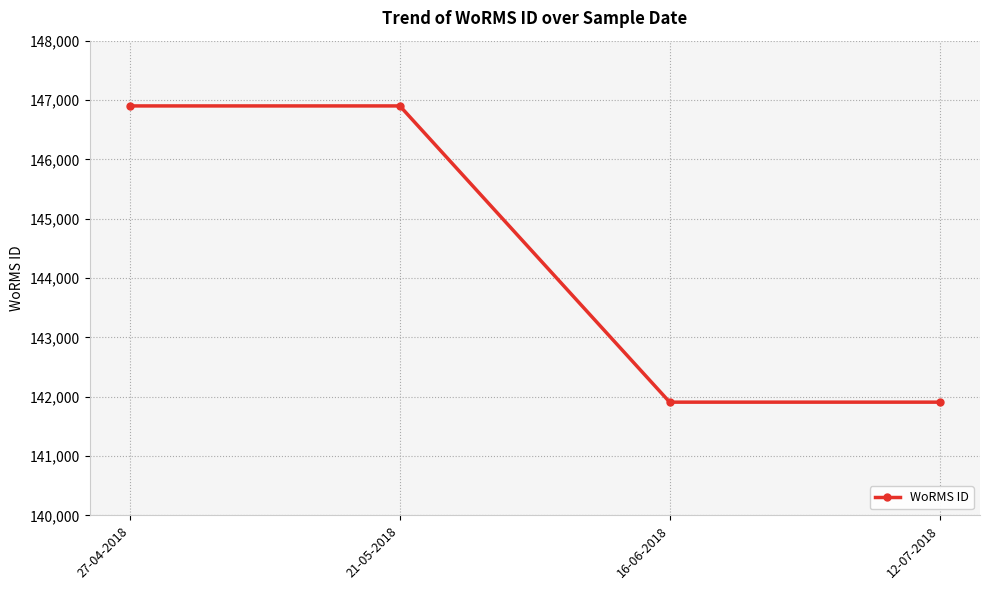

What is the difference between the maximum and second lowest values?

4993